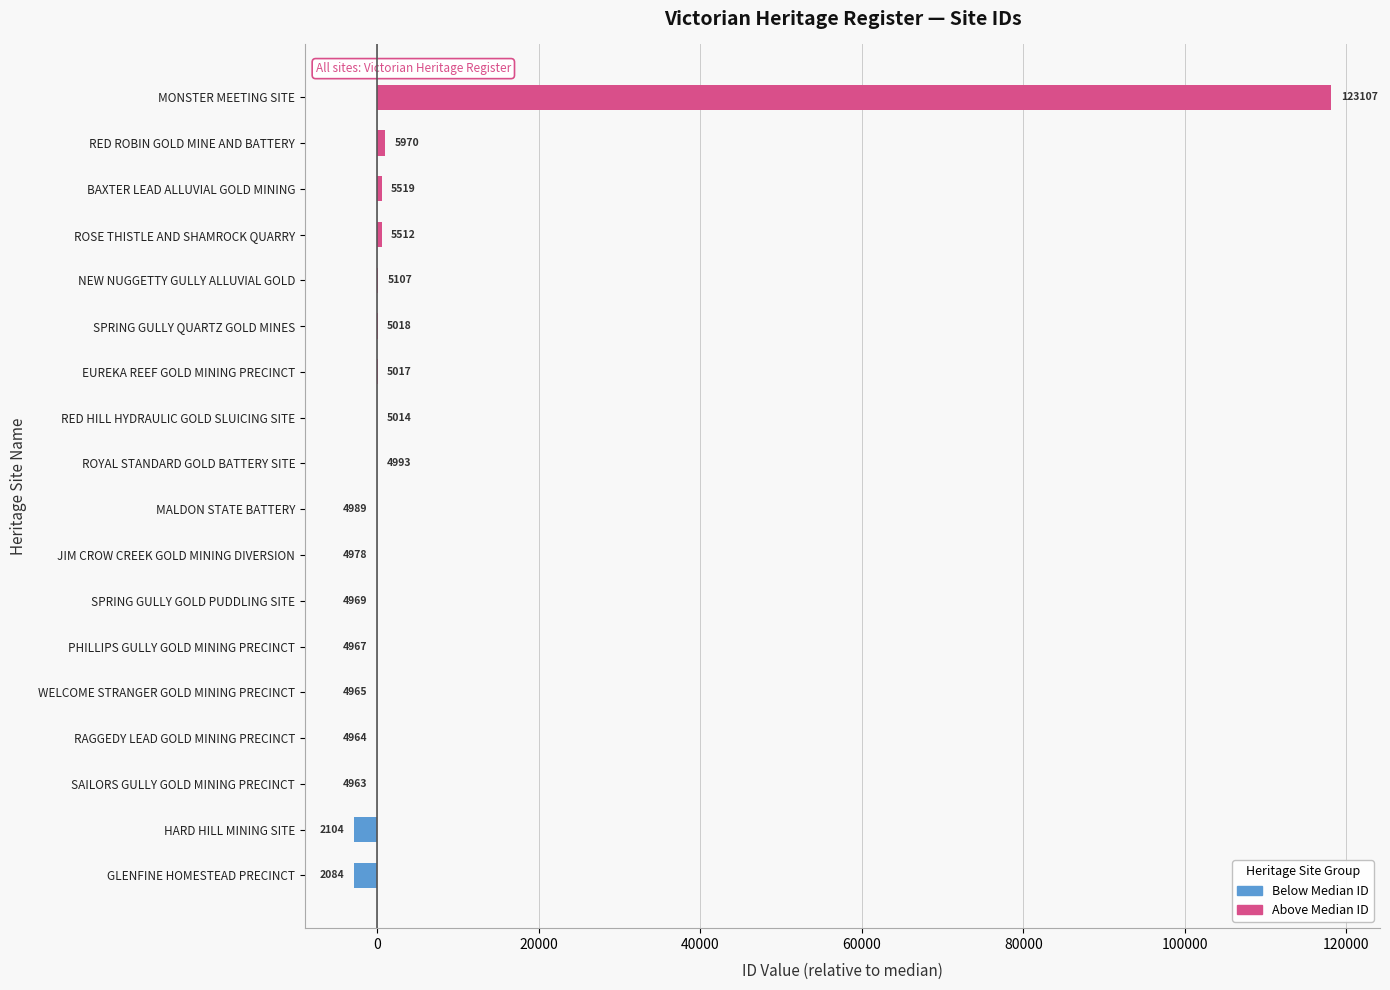

What is the smallest value displayed?

-2907